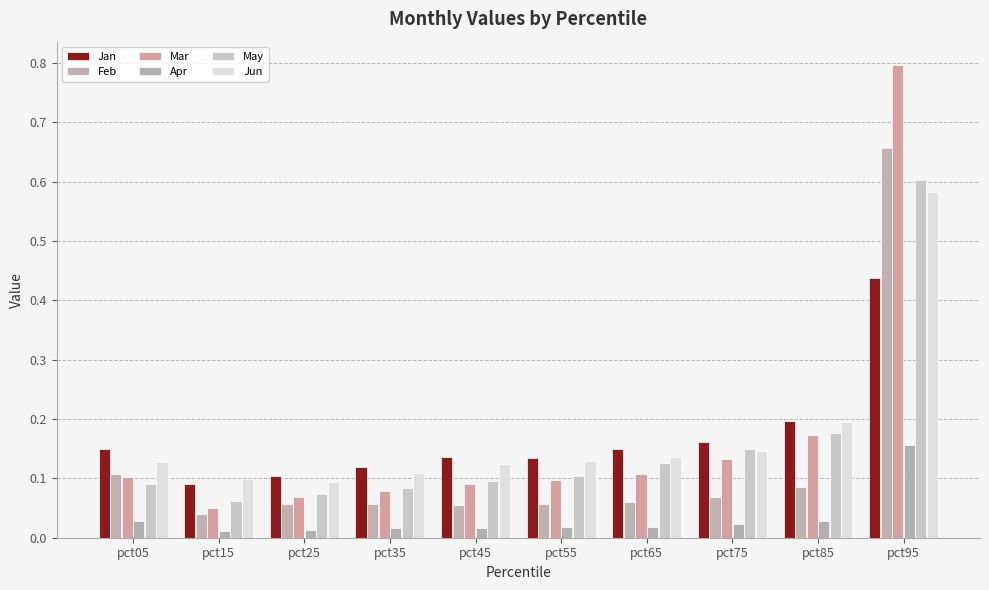

Which category has the lowest value in the Feb series?

pct15